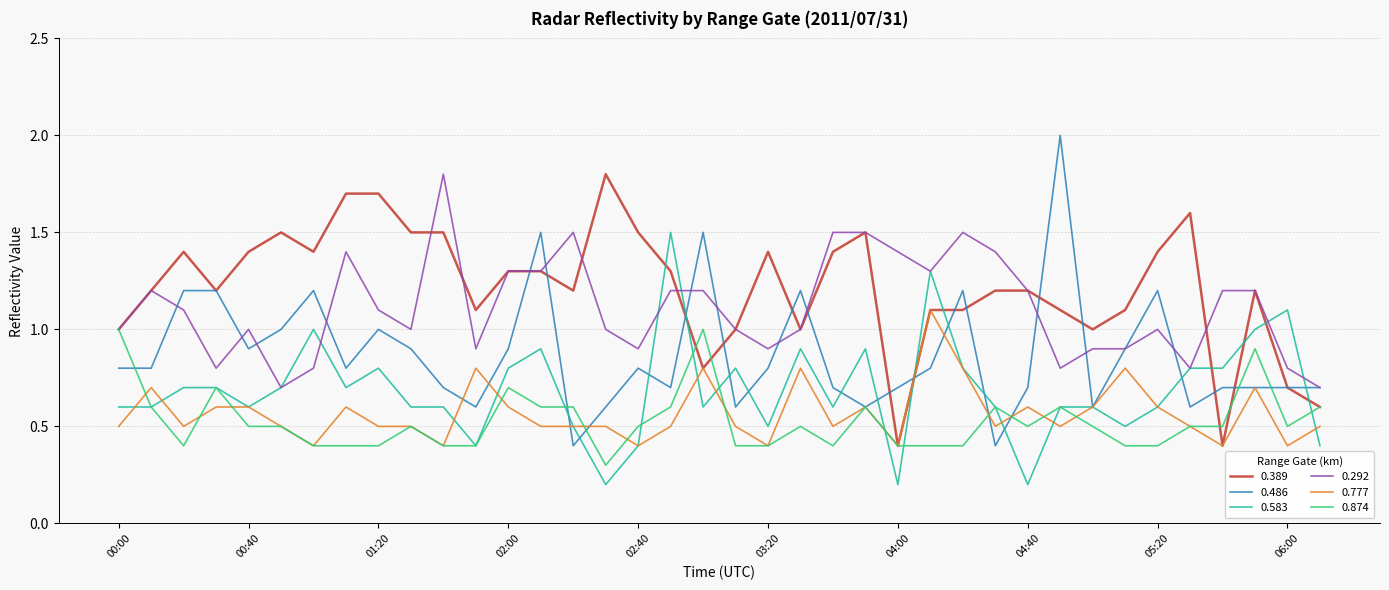

What is the lowest value of the 0.777 series?

0.4